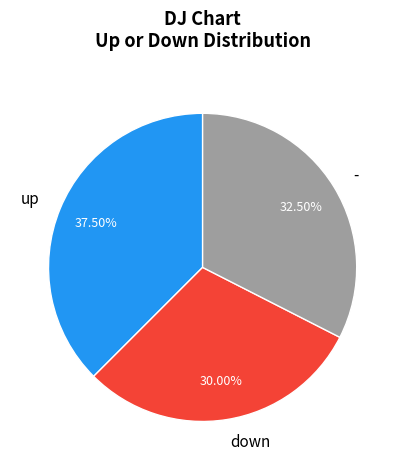

Combined, do up and down account for over 50%?

Yes